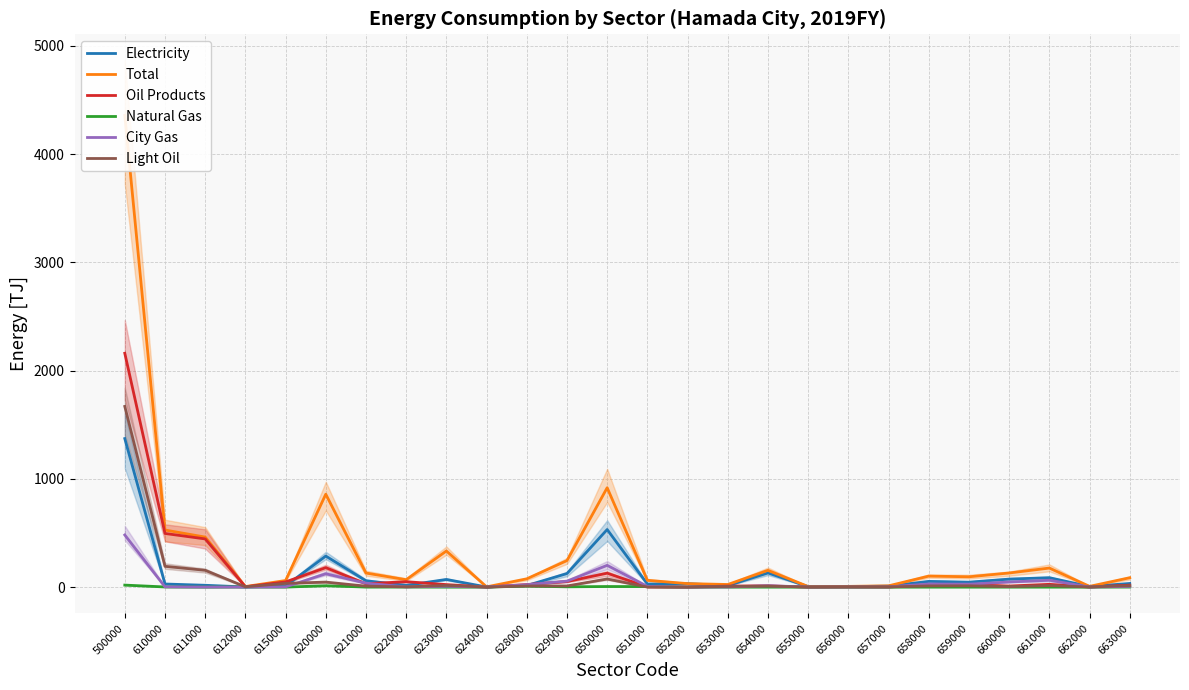

What is the difference between the maximum and minimum values in the Total series?

4356.2